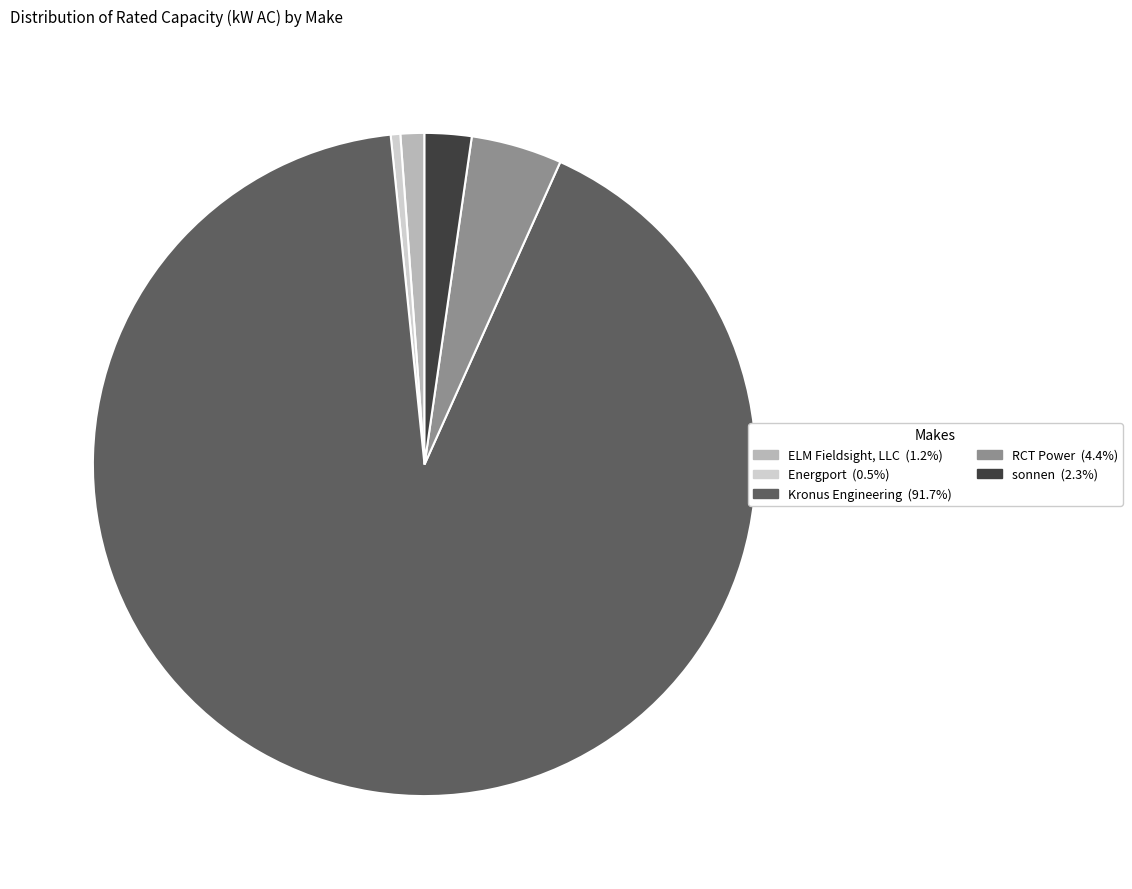

Does any single category account for the majority?

Yes